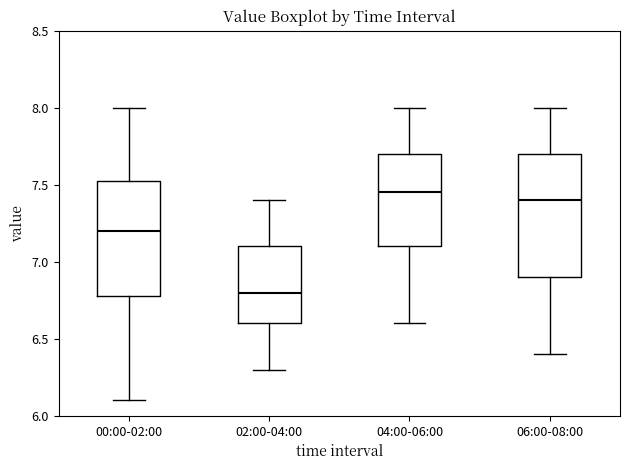

Where is the upper edge of the box for 00:00-02:00 on the y-axis? The values are not printed on the chart, so give them approximately, as read against the axis.

7.55